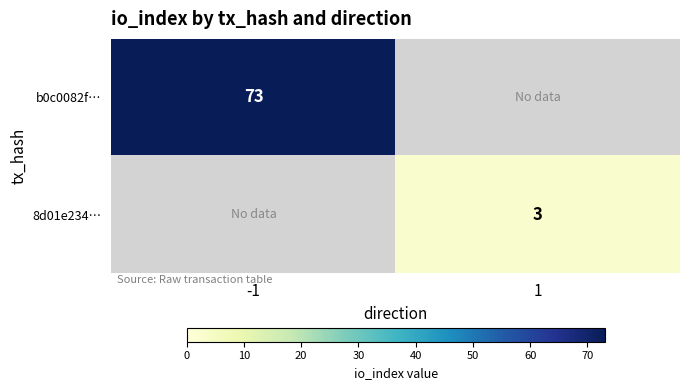

True or false: 8d01e234… has a value of 4 at 1.

False